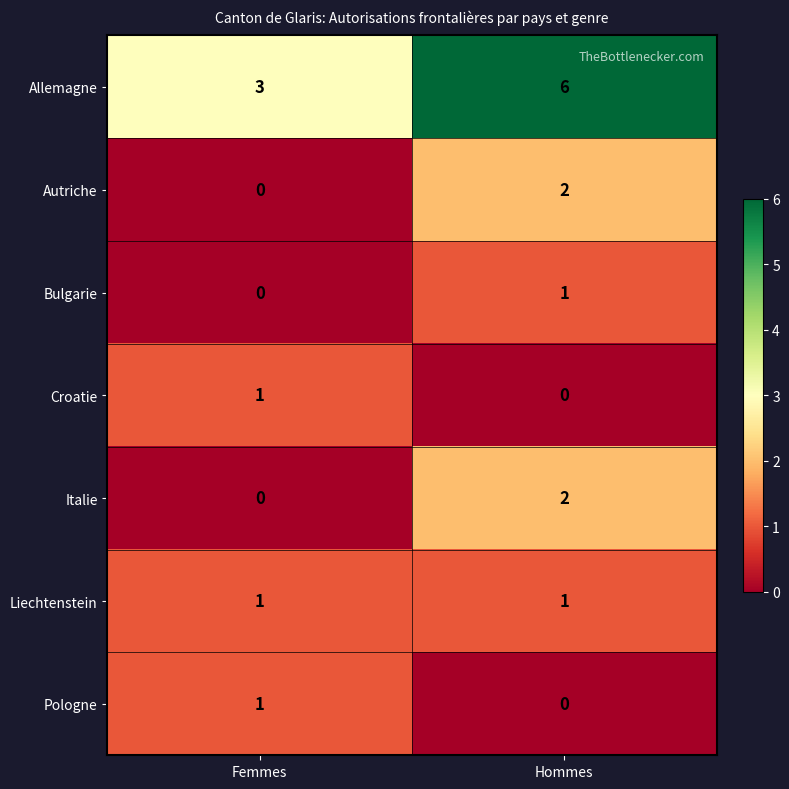

Which series changed the most between Femmes and Hommes?

Allemagne